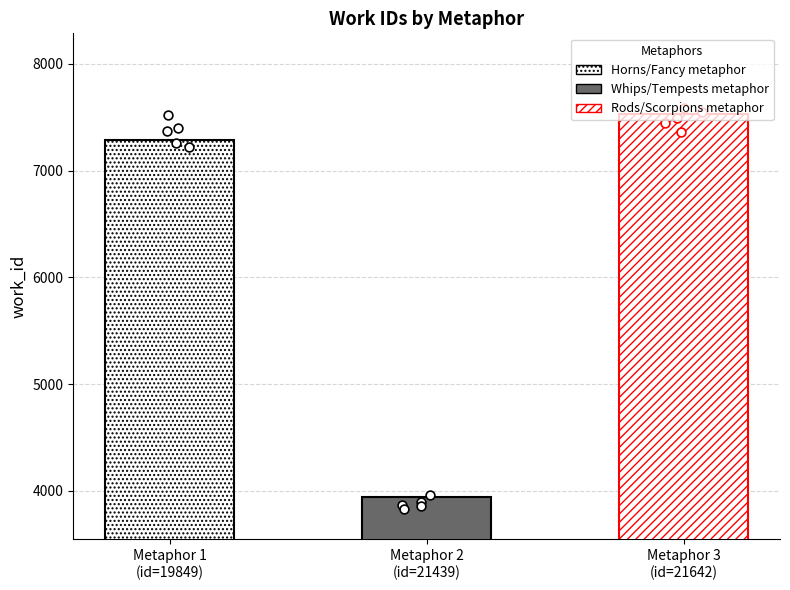

Which has a higher value, Horns/Fancy metaphor or Whips/Tempests metaphor?

Horns/Fancy metaphor